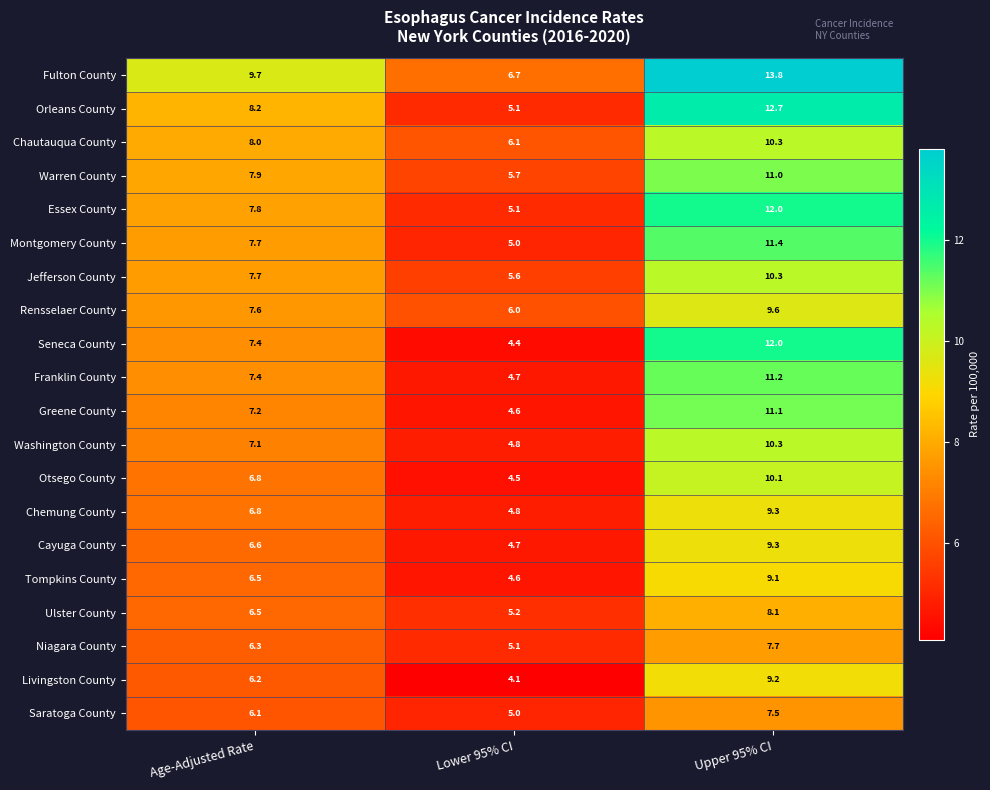

Which category has the highest value in the Warren County series?

Upper 95% CI